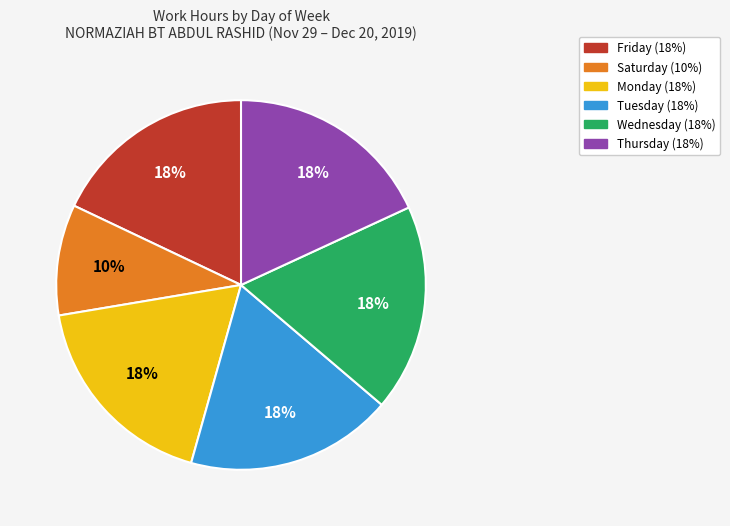

Does any single category account for the majority?

No